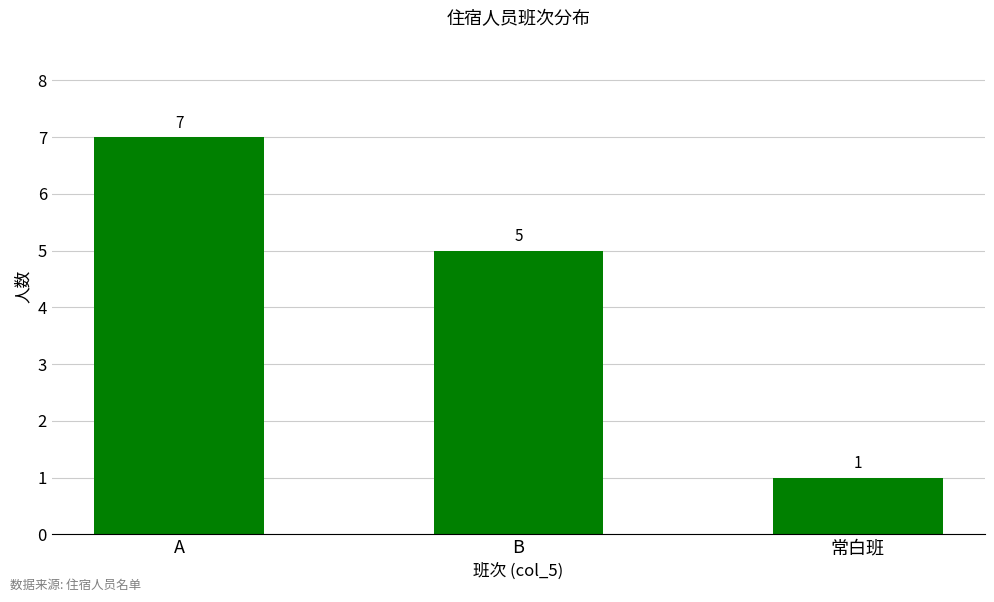

What is the difference between the values at A and B?

2